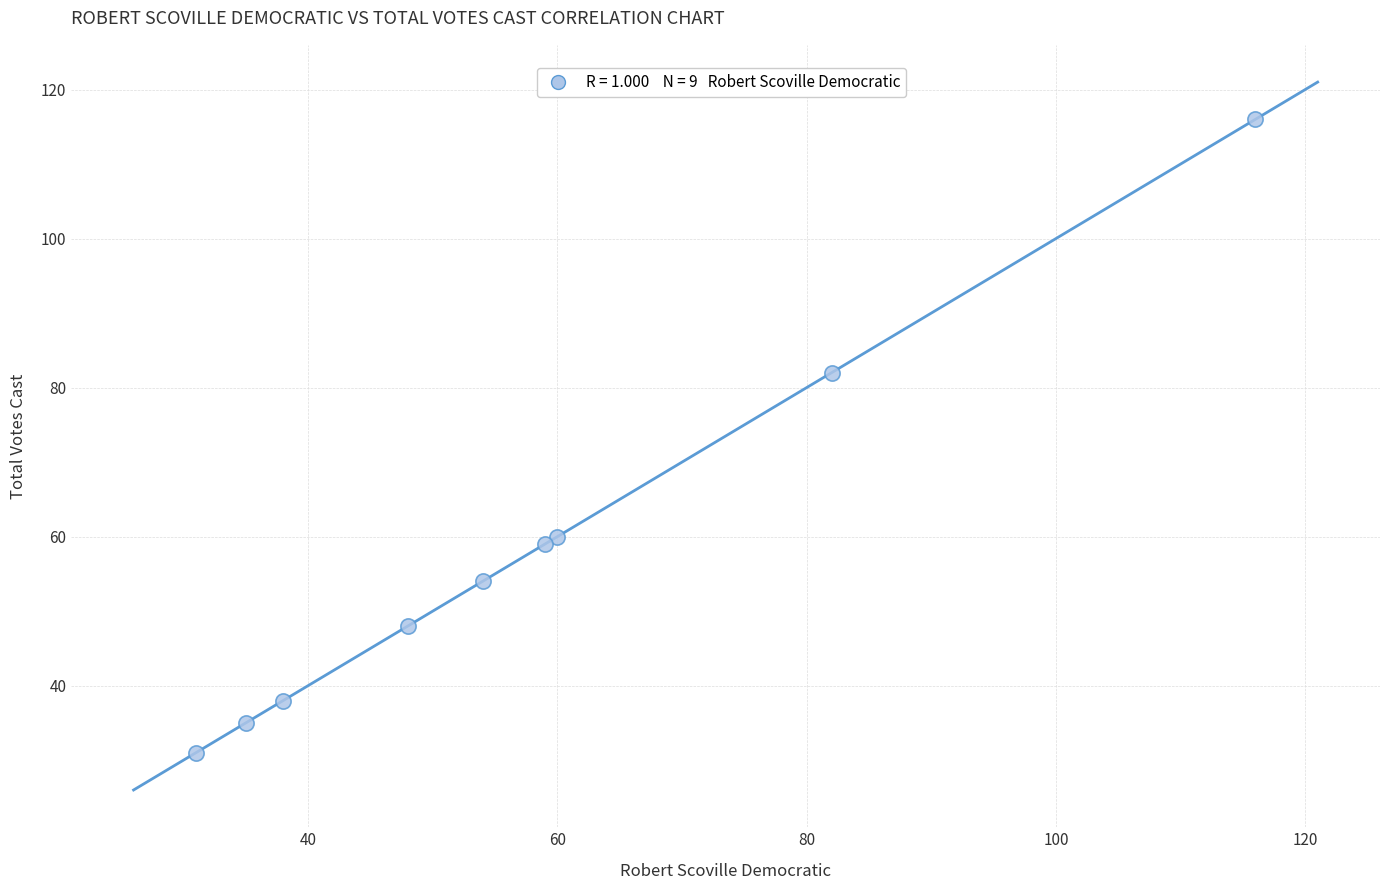

What Y value in the scatter plot is closest to 73?

82